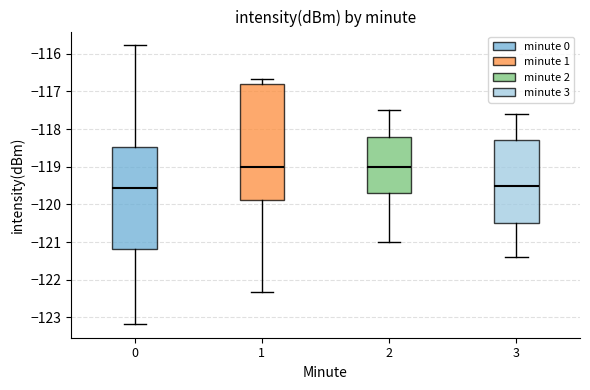

Which box is the tallest, from its lower edge to its upper edge?

1